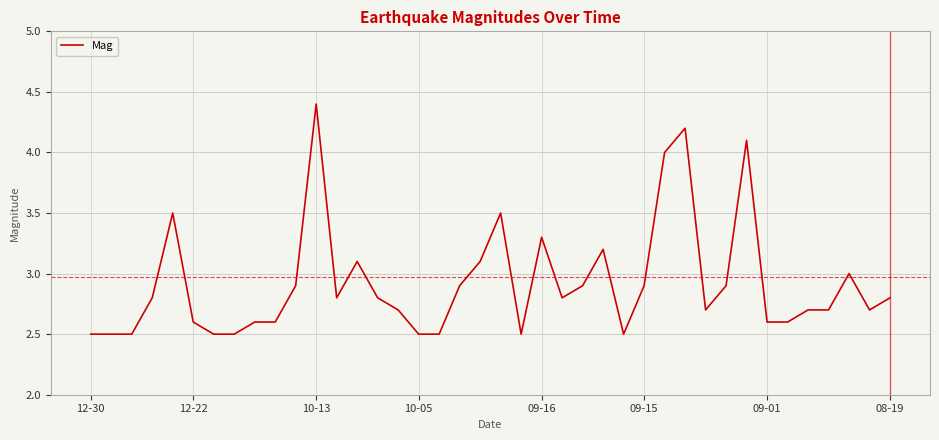

What is the difference between the maximum and minimum values?

1.9